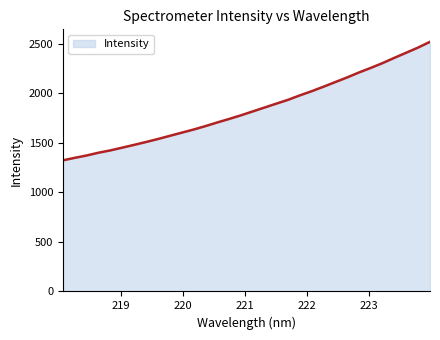

What is the difference between the maximum and minimum values?

1196.8